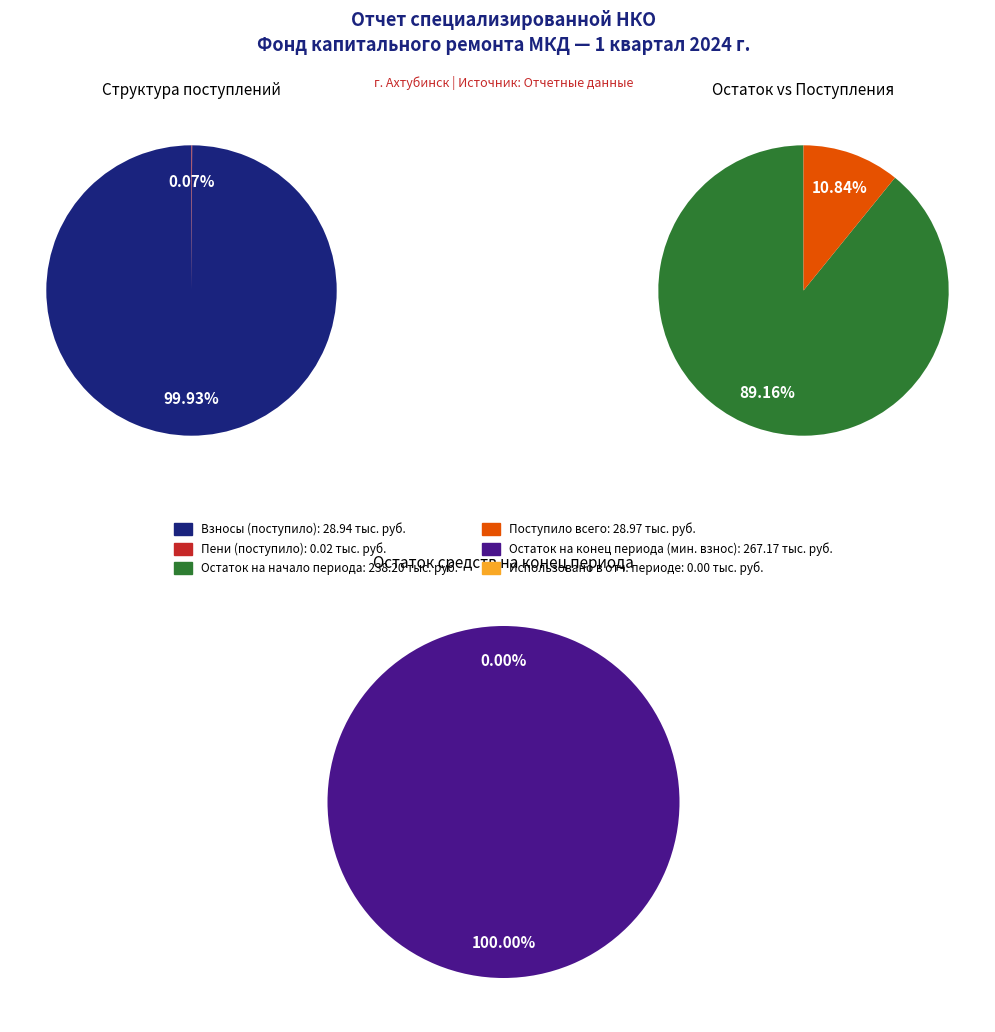

To the nearest percent, what is the difference between the сверх минимального размера взноса and за счет минимального взноса slice percentages?

100%